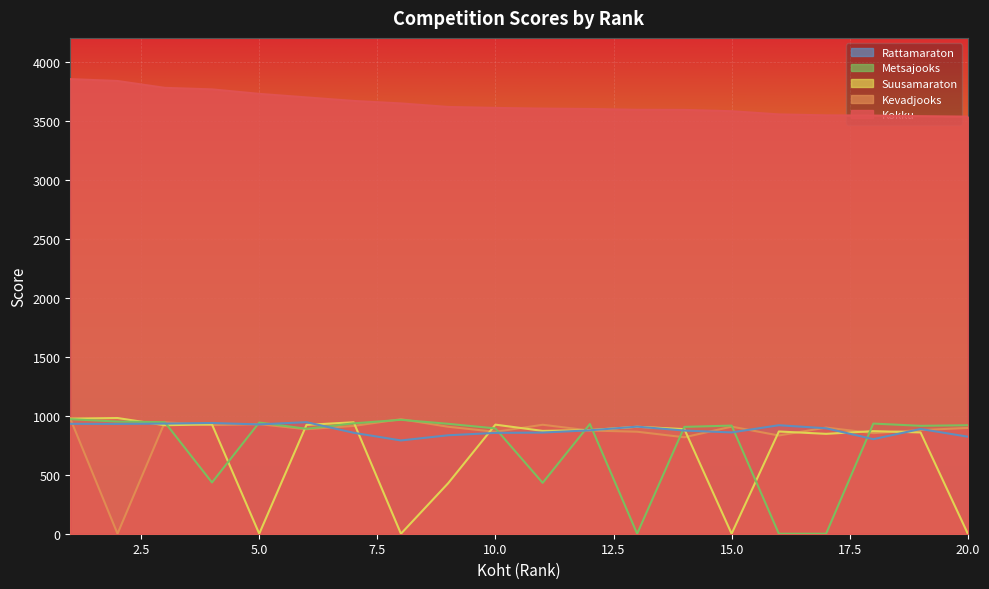

Between 2 and 18, which series saw the biggest shift?

Kevadjooks